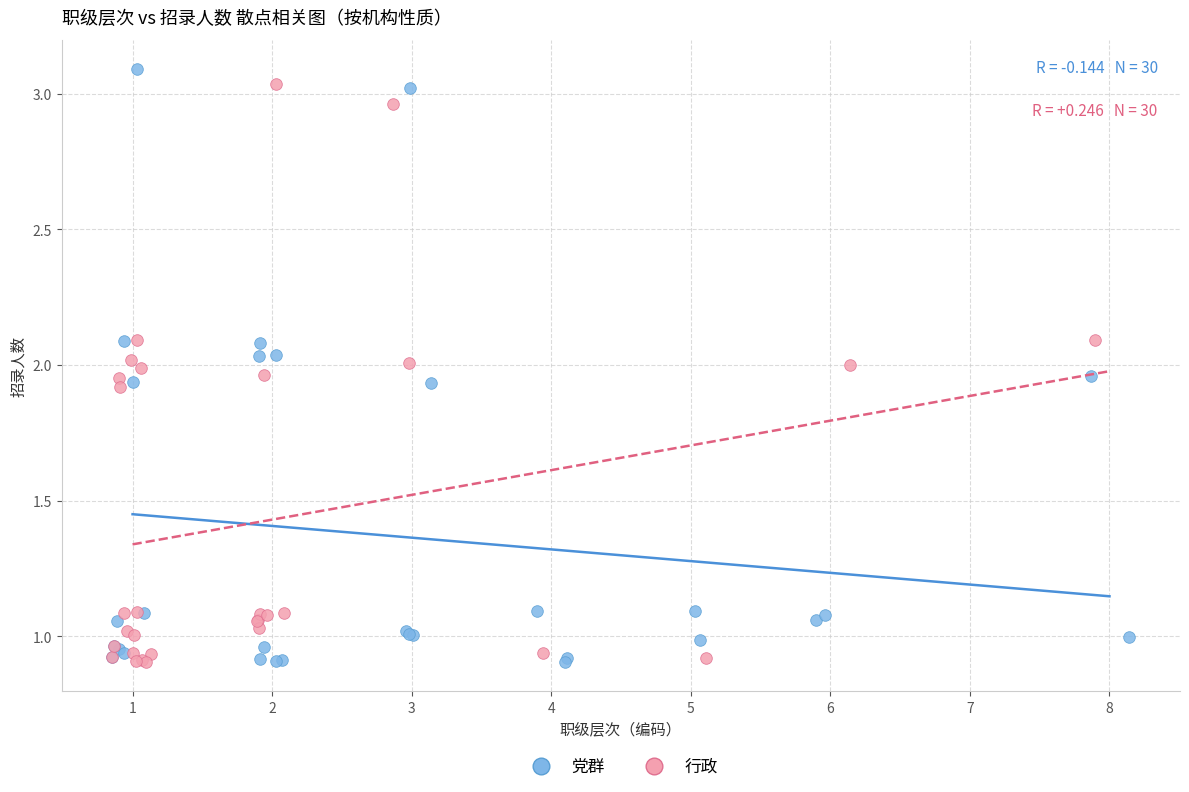

What are all the series names shown in the legend?

党群, 行政